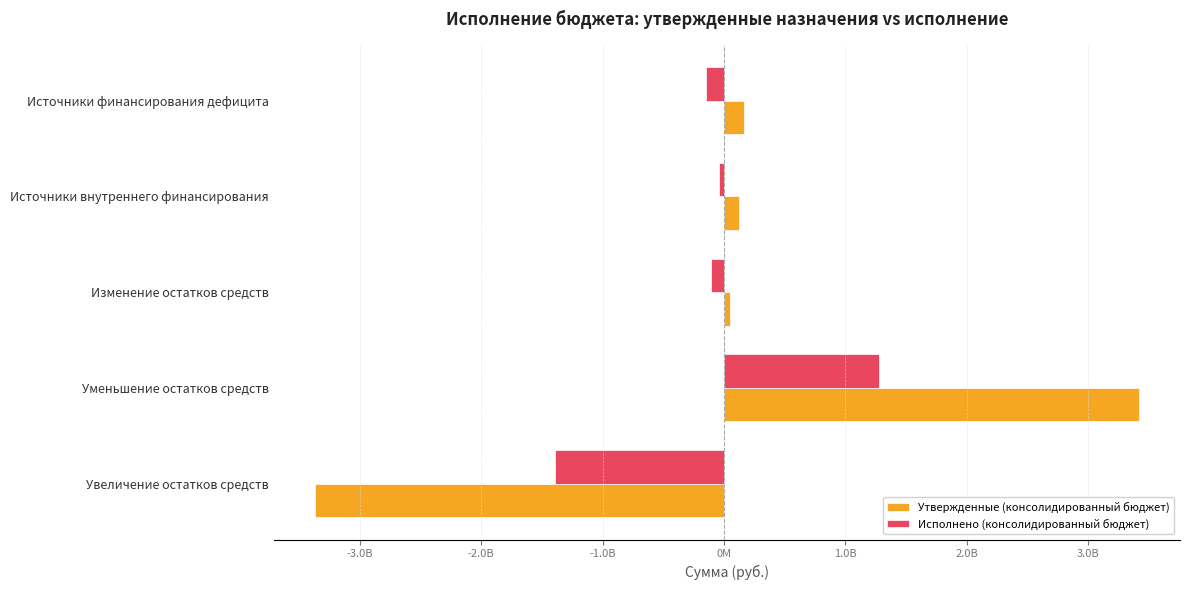

What are all the series names shown in the legend?

Утвержденные (консолидированный бюджет), Исполнено (консолидированный бюджет)